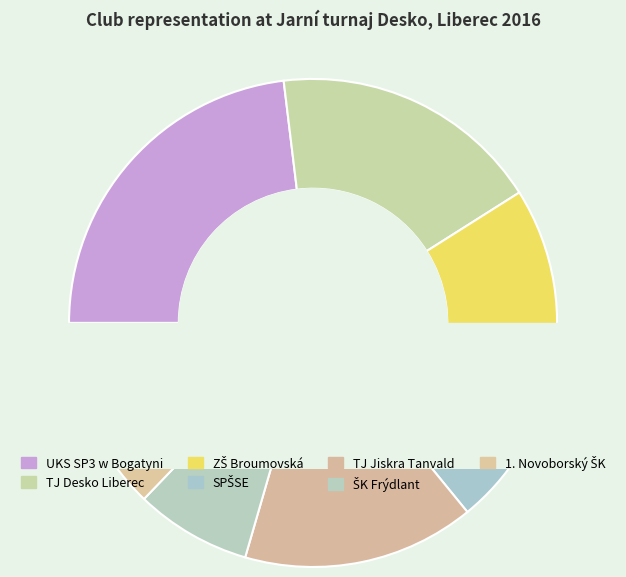

Is TJ Desko Liberec the majority of the pie?

No